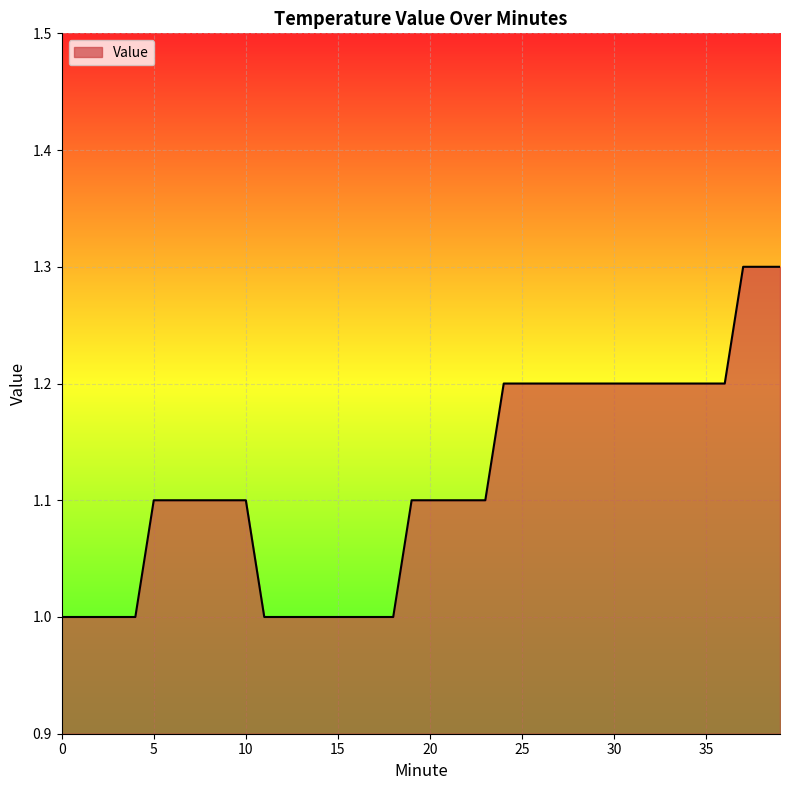

What is the sum of all values?

44.6